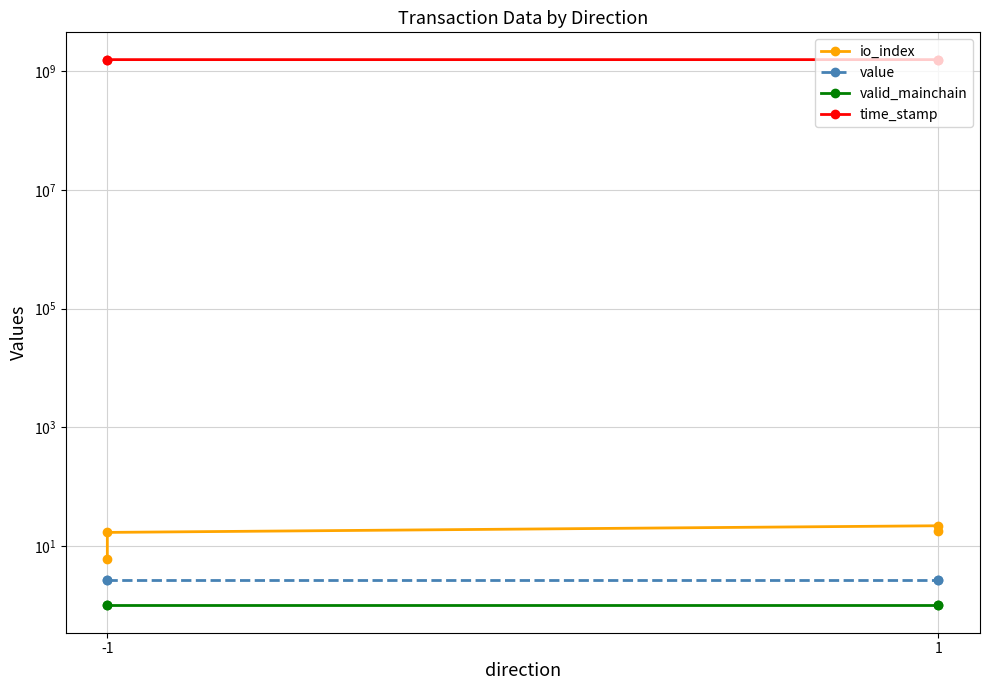

At which label does valid_mainchain reach its peak?

-1